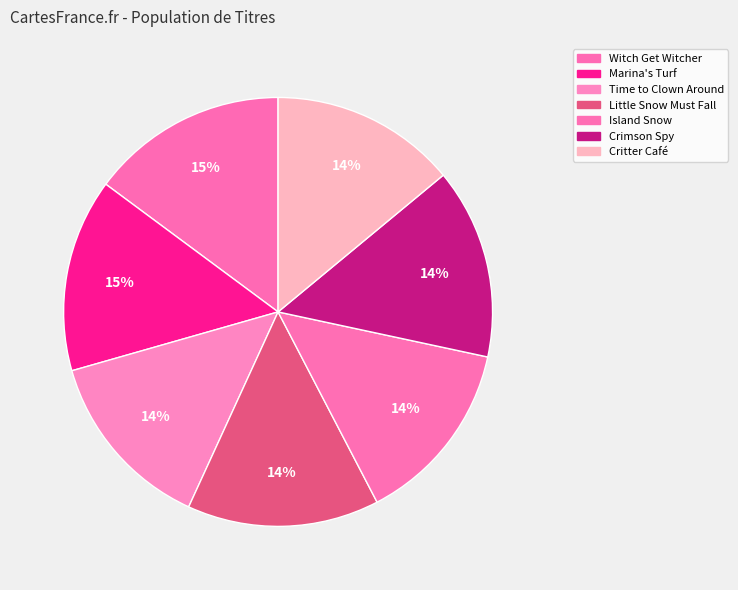

The Crimson Spy slice represents 8% of the pie. True or false?

False